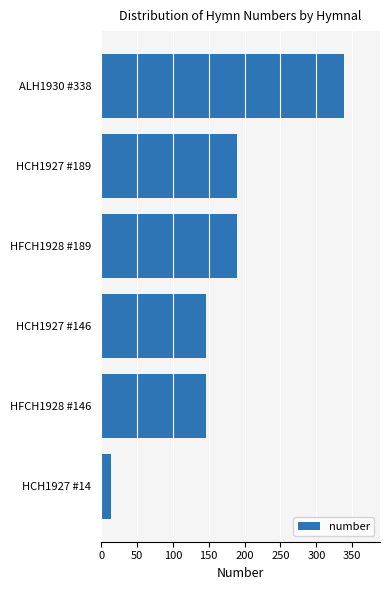

What is the value of the 1st bar from the top?

338